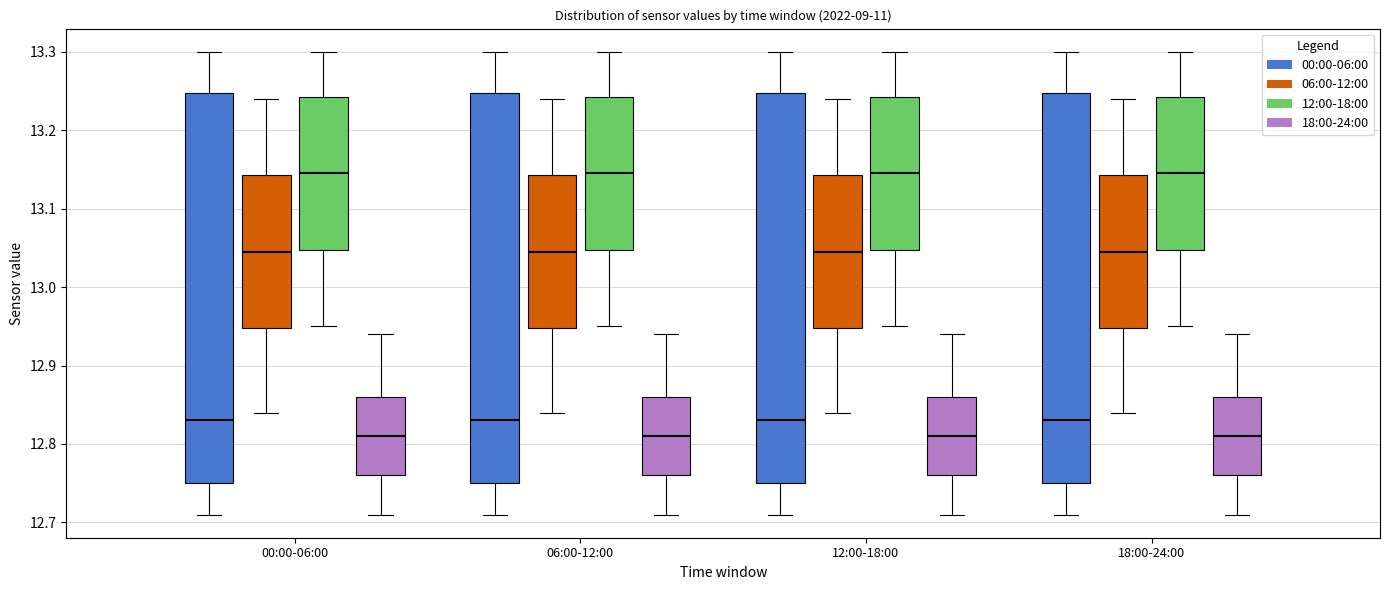

Reading left to right, transcribe this box plot: for each box, give where its median line is, the range the box spans, and where its two whiskers end, as read against the y-axis. The values are not printed on the chart, so give them approximately, as read against the axis.

00:00-06:00 (00:00-06:00): median 12.83, box 12.75 to 13.25, whiskers 12.71 to 13.30
00:00-06:00 (06:00-12:00): median 13.05, box 12.95 to 13.14, whiskers 12.84 to 13.24
00:00-06:00 (12:00-18:00): median 13.15, box 13.05 to 13.24, whiskers 12.95 to 13.30
00:00-06:00 (18:00-24:00): median 12.81, box 12.76 to 12.86, whiskers 12.71 to 12.94
06:00-12:00 (00:00-06:00): median 12.83, box 12.75 to 13.25, whiskers 12.71 to 13.30
06:00-12:00 (06:00-12:00): median 13.05, box 12.95 to 13.14, whiskers 12.84 to 13.24
06:00-12:00 (12:00-18:00): median 13.15, box 13.05 to 13.24, whiskers 12.95 to 13.30
06:00-12:00 (18:00-24:00): median 12.81, box 12.76 to 12.86, whiskers 12.71 to 12.94
12:00-18:00 (00:00-06:00): median 12.83, box 12.75 to 13.25, whiskers 12.71 to 13.30
12:00-18:00 (06:00-12:00): median 13.05, box 12.95 to 13.14, whiskers 12.84 to 13.24
12:00-18:00 (12:00-18:00): median 13.15, box 13.05 to 13.24, whiskers 12.95 to 13.30
12:00-18:00 (18:00-24:00): median 12.81, box 12.76 to 12.86, whiskers 12.71 to 12.94
18:00-24:00 (00:00-06:00): median 12.83, box 12.75 to 13.25, whiskers 12.71 to 13.30
18:00-24:00 (06:00-12:00): median 13.05, box 12.95 to 13.14, whiskers 12.84 to 13.24
18:00-24:00 (12:00-18:00): median 13.15, box 13.05 to 13.24, whiskers 12.95 to 13.30
18:00-24:00 (18:00-24:00): median 12.81, box 12.76 to 12.86, whiskers 12.71 to 12.94